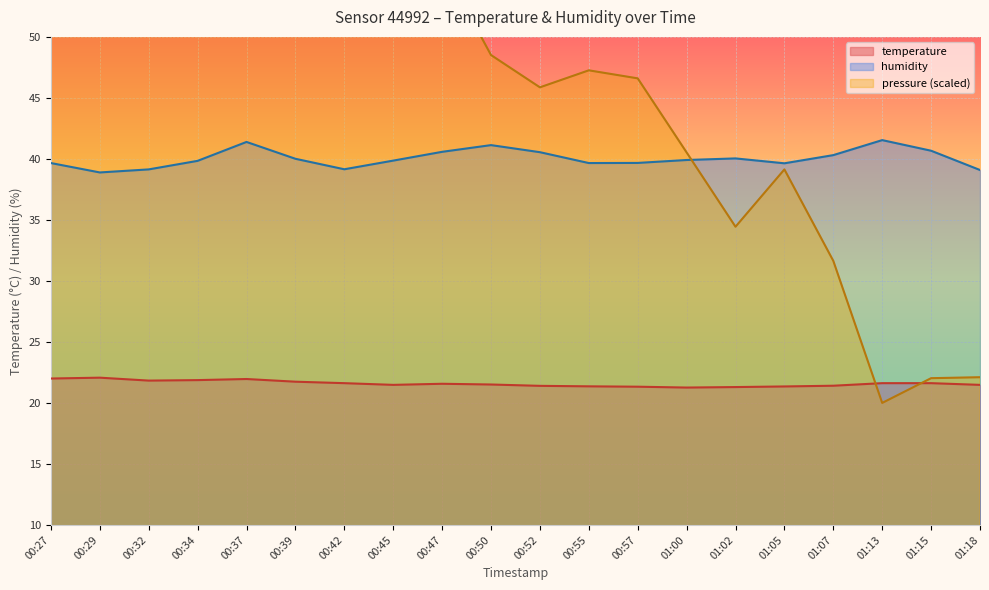

Which category has the lowest value across all series?

01:13